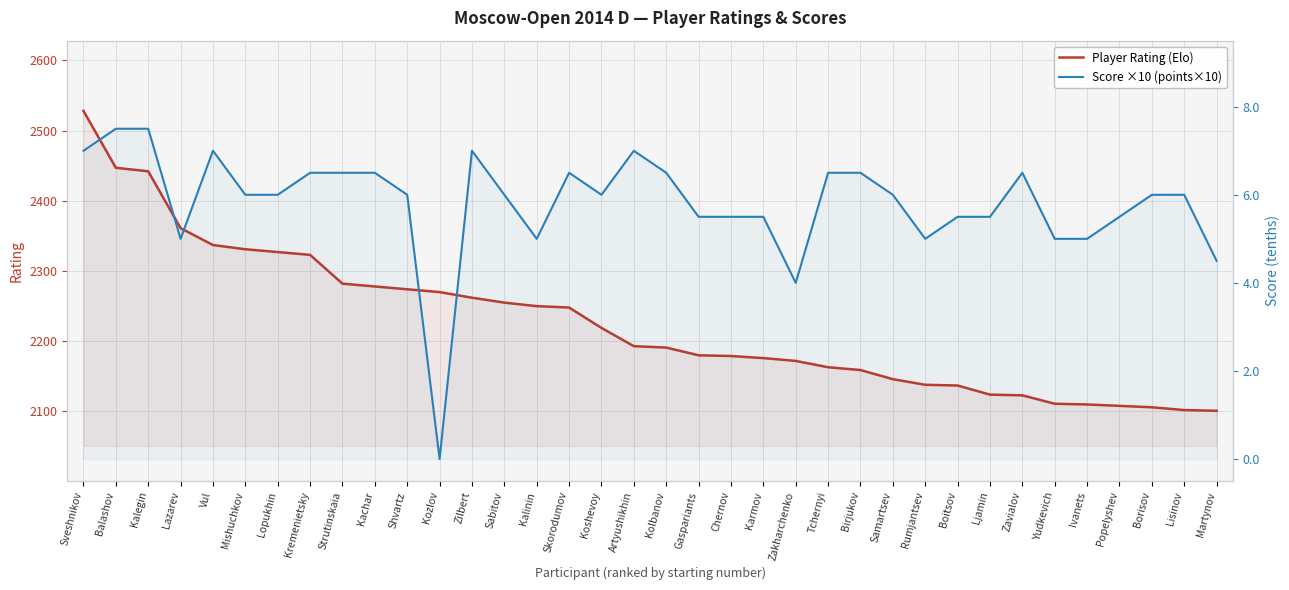

What is the difference between the highest and lowest values at Balashov?

2372